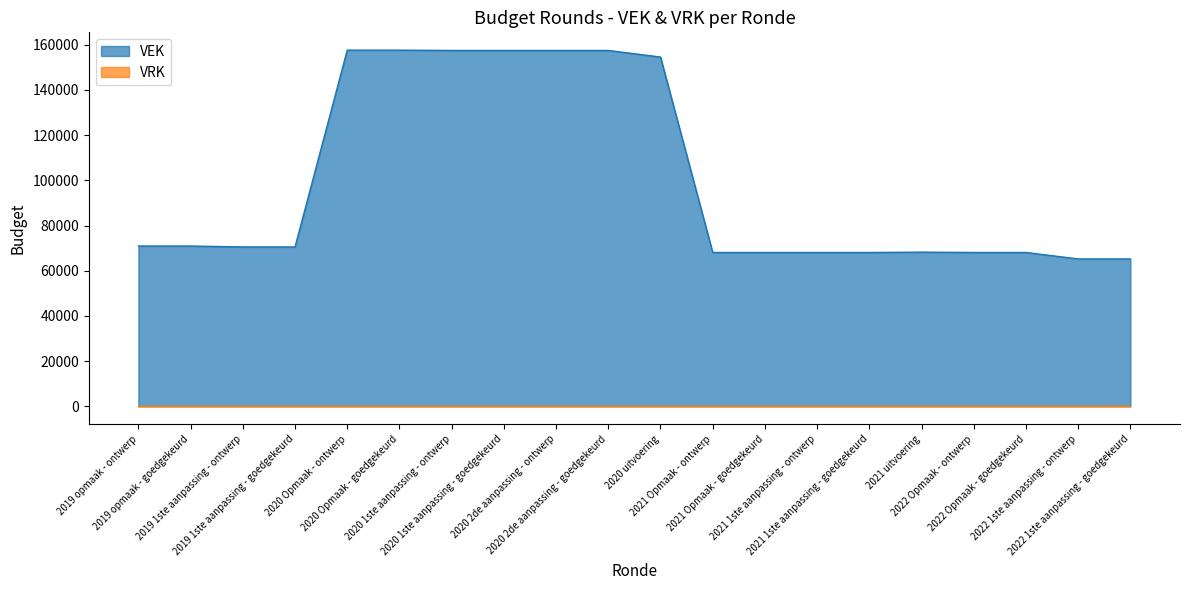

Does the chart display data point markers on the line(s)?

No